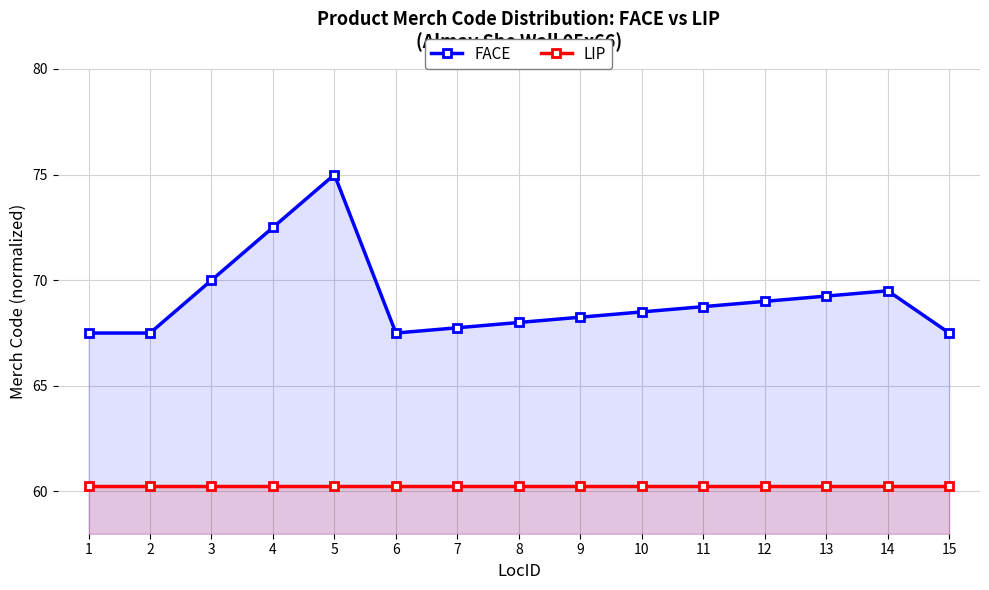

What is the difference between the second highest and second lowest values in the FACE series?

5.0